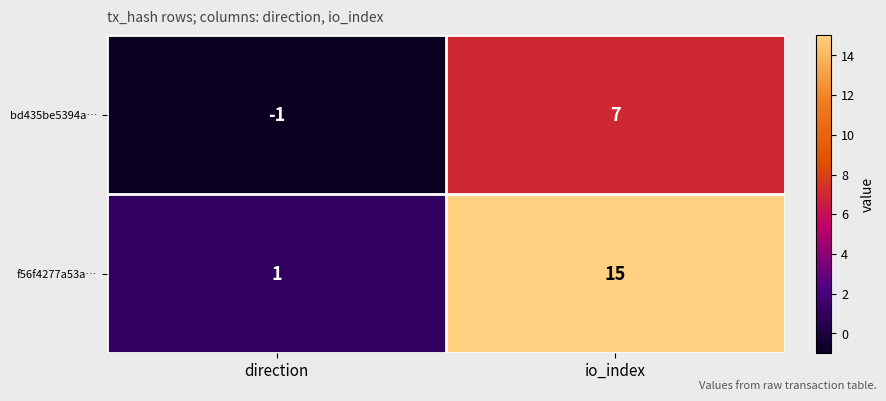

What is the difference between the maximum and minimum values in the f56f4277a53a… series?

14